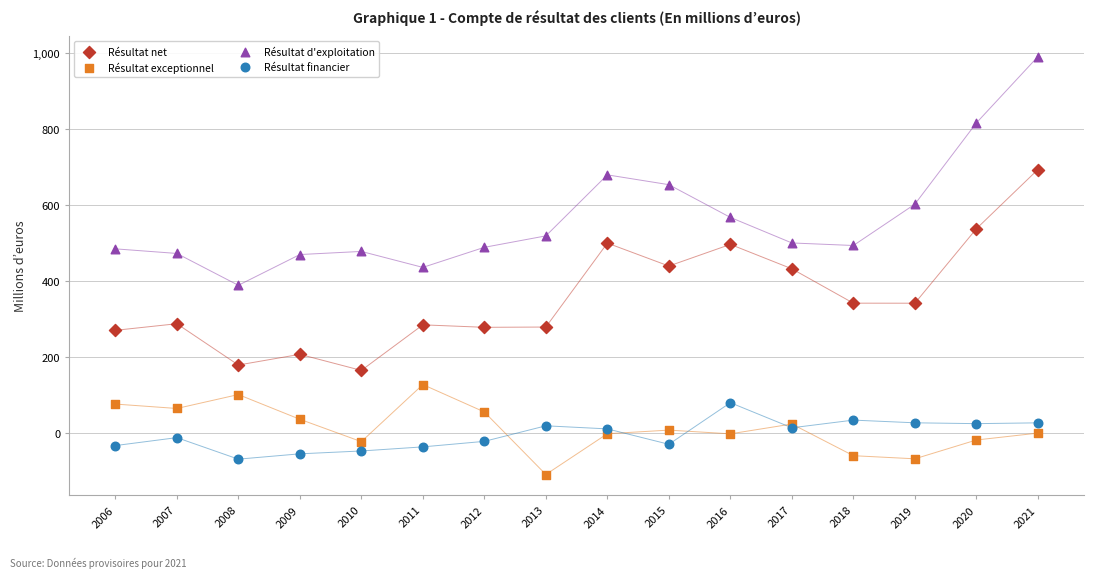

Which series reaches the maximum Y coordinate?

Résultat d'exploitation